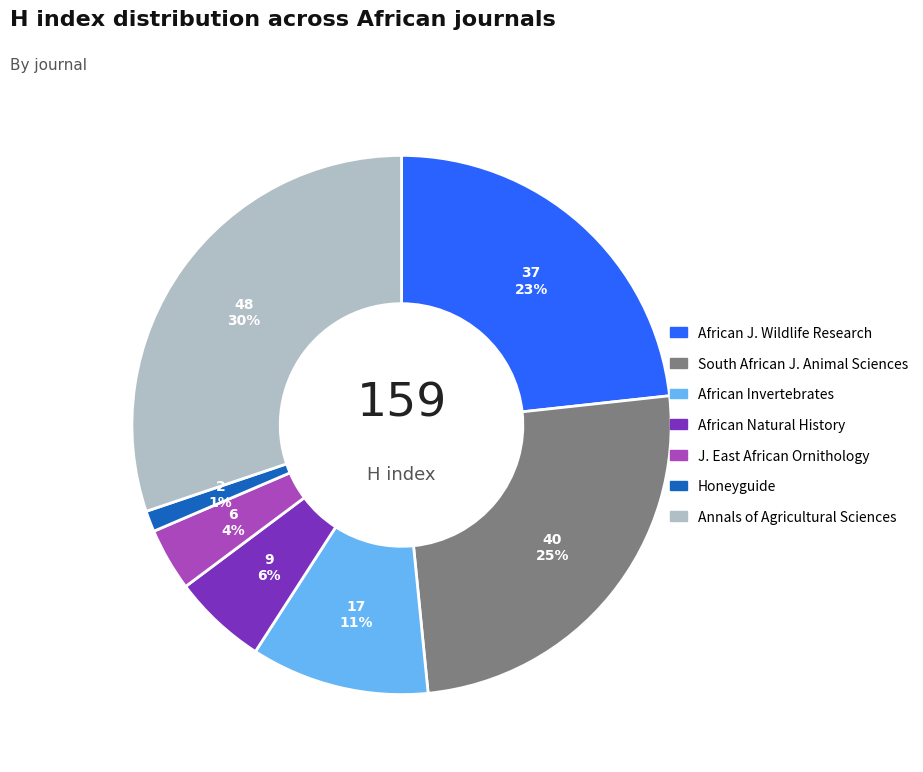

Does any single category account for the majority?

No